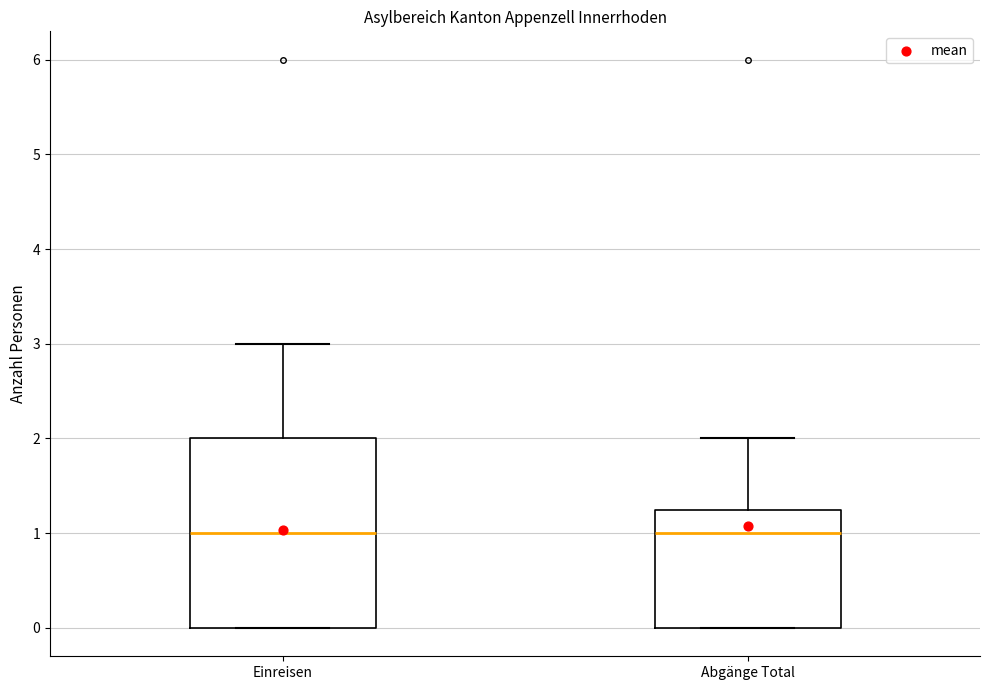

Where is the lower edge of the box for Einreisen on the y-axis? The values are not printed on the chart, so give them approximately, as read against the axis.

0.0